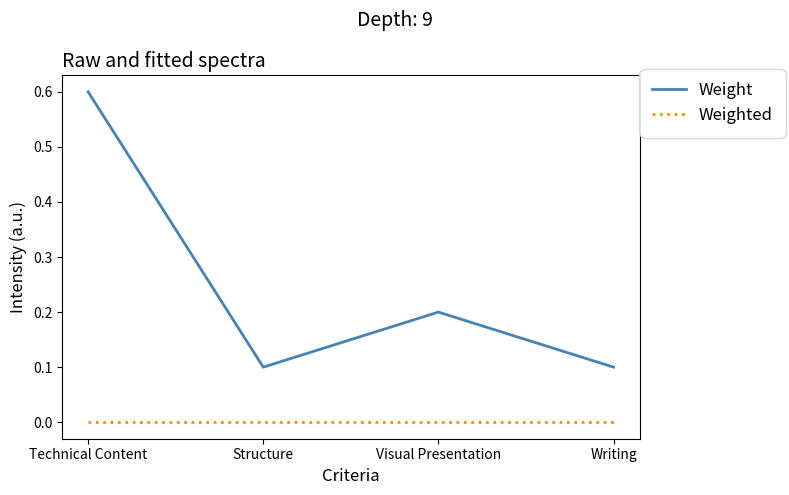

What position from the right is Structure?

3